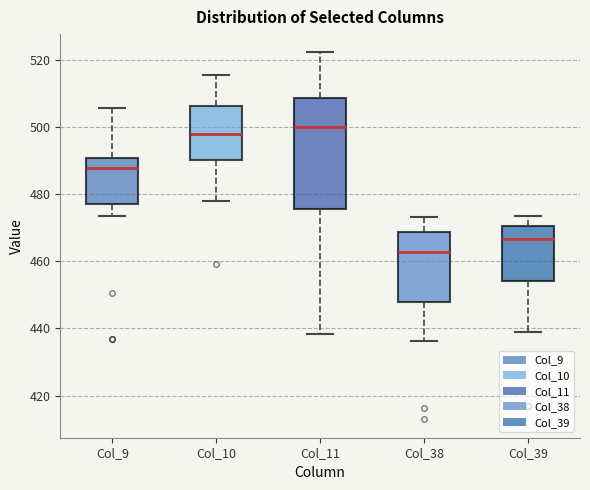

Which box's median line is the lowest?

Col_38